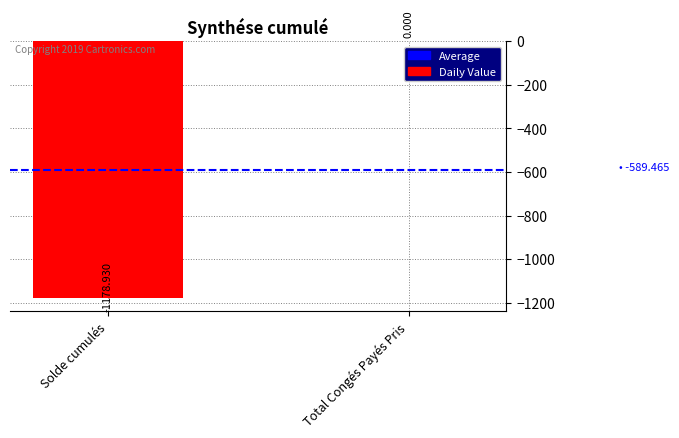

At which category does the chart reach its peak across all series?

Total Congés Payés Pris